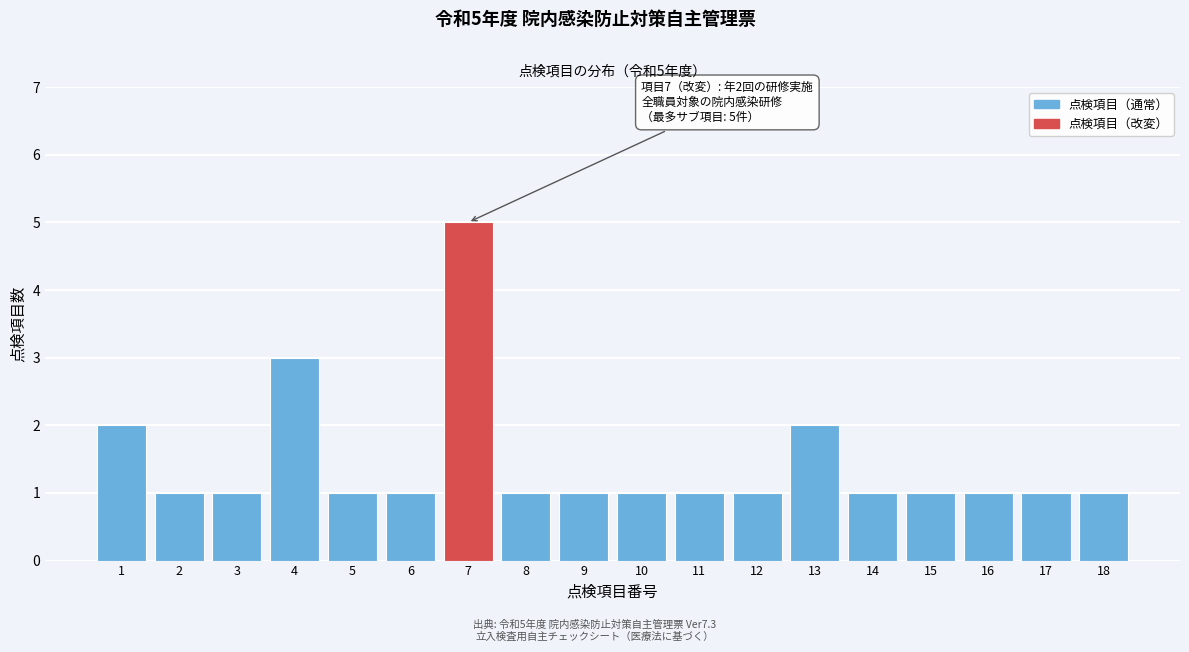

Reading left to right, transcribe all the data shown in this chart.

1=2	2=1	3=1	4=3	5=1	6=1	7=5	8=1	9=1	10=1	11=1	12=1	13=2	14=1	15=1	16=1	17=1	18=1